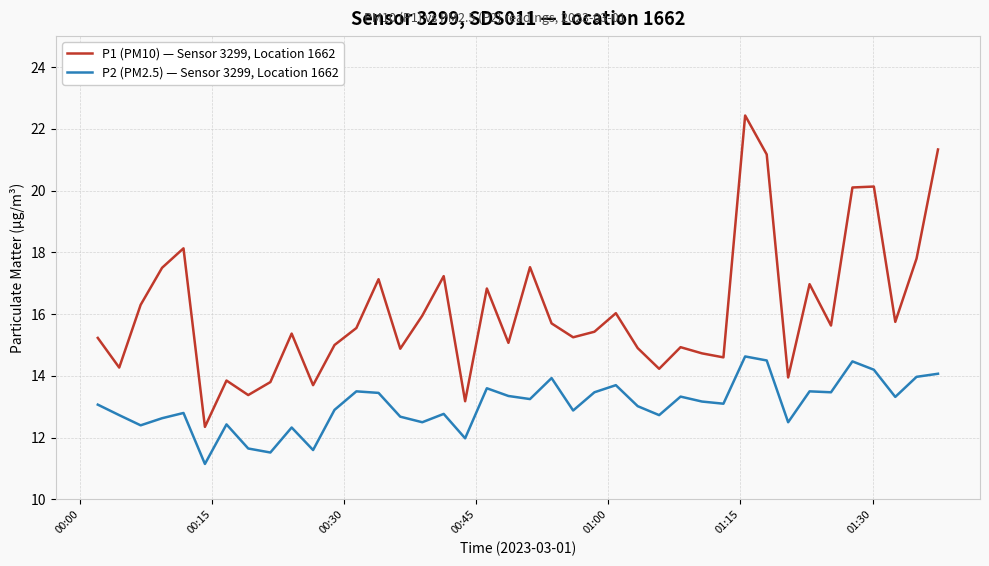

Which series has the largest range (max minus min)?

P1 (PM10) — Sensor 3299, Location 1662